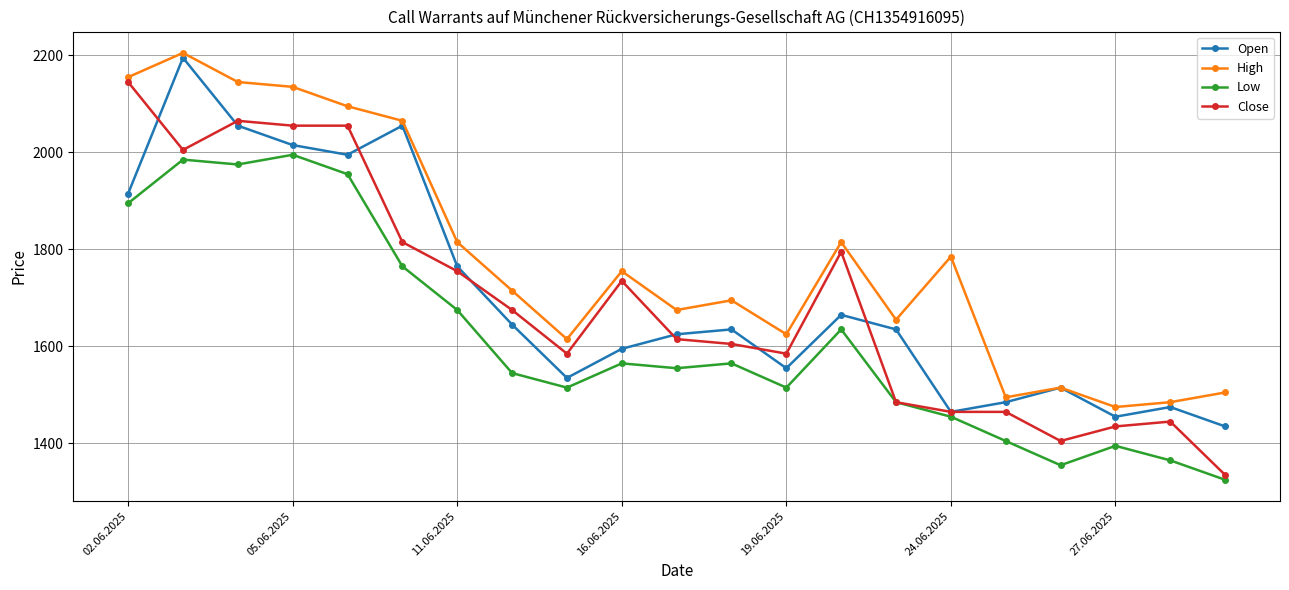

What is the lowest value of the Open series?

1435